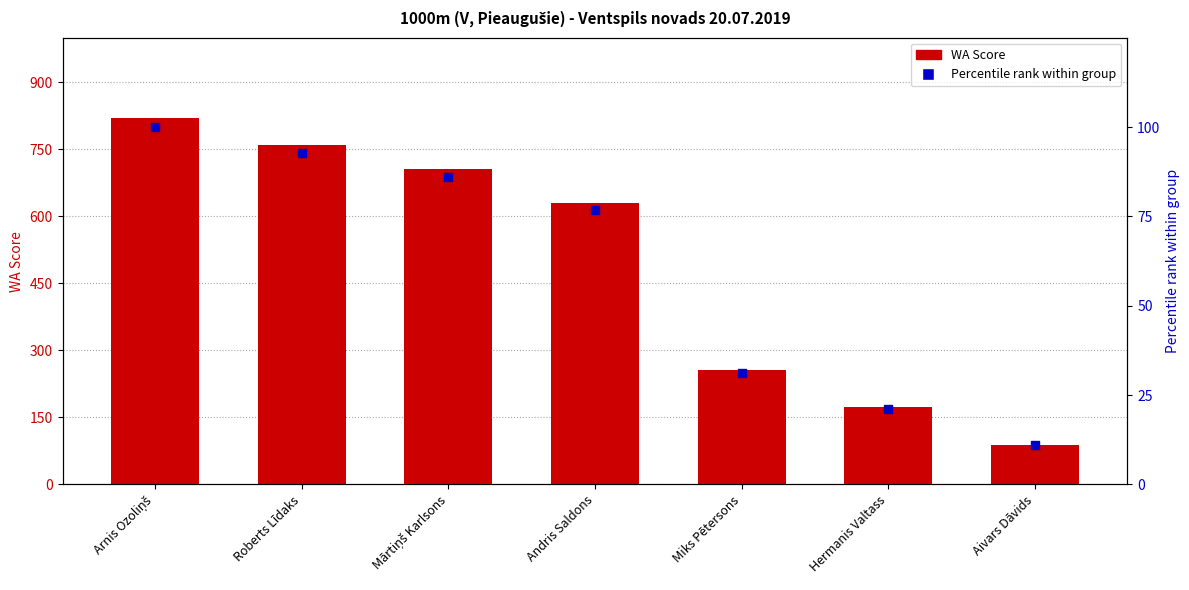

What is the total value across all series at Andris Saldons?

706.8